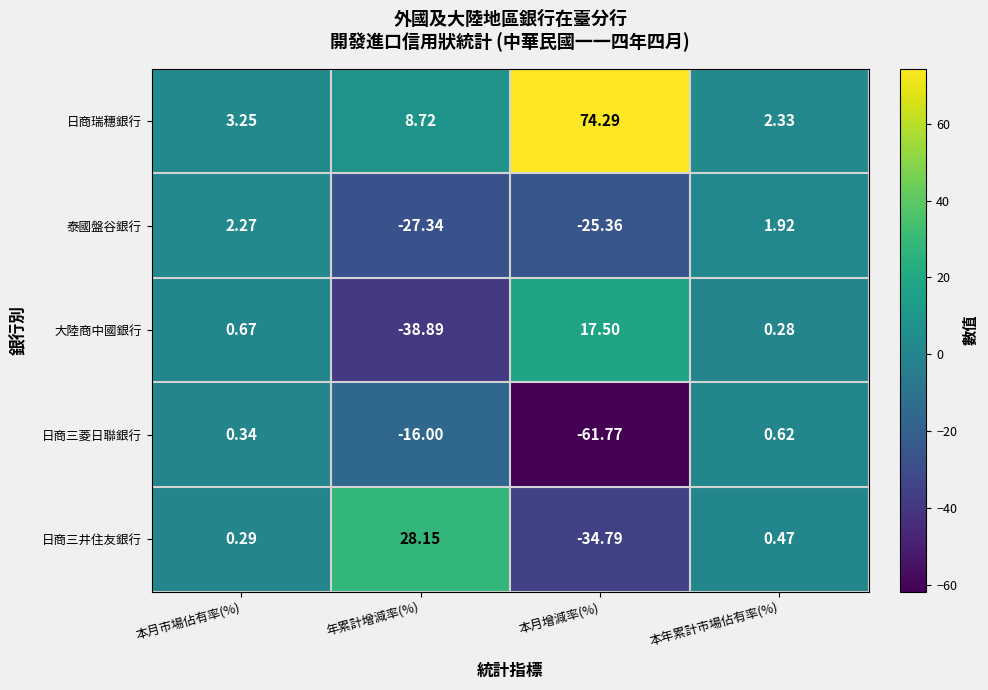

Rank the series at 本月增減率(%) from lowest to highest value.

日商三菱日聯銀行, 日商三井住友銀行, 泰國盤谷銀行, 大陸商中國銀行, 日商瑞穗銀行